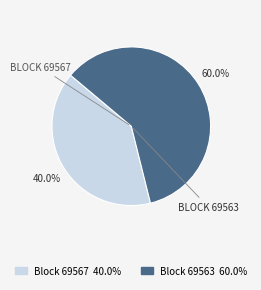

Is there any slice that represents more than half of the pie?

Yes